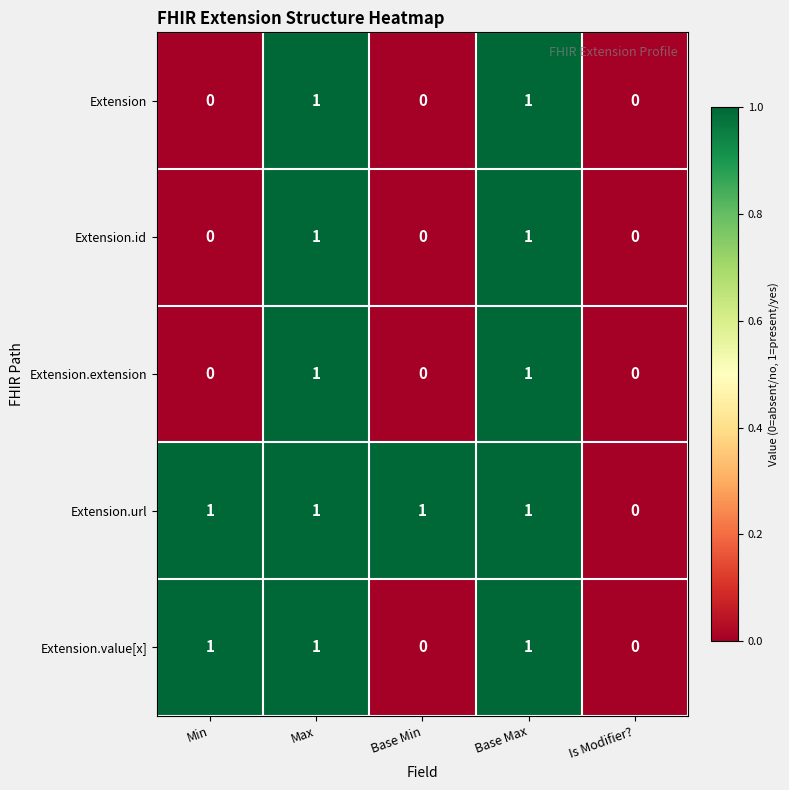

Reading left to right, transcribe all the data shown in this chart.

Extension: Min=0	Max=1	Base Min=0	Base Max=1	Is Modifier?=0
Extension.id: Min=0	Max=1	Base Min=0	Base Max=1	Is Modifier?=0
Extension.extension: Min=0	Max=1	Base Min=0	Base Max=1	Is Modifier?=0
Extension.url: Min=1	Max=1	Base Min=1	Base Max=1	Is Modifier?=0
Extension.value[x]: Min=1	Max=1	Base Min=0	Base Max=1	Is Modifier?=0